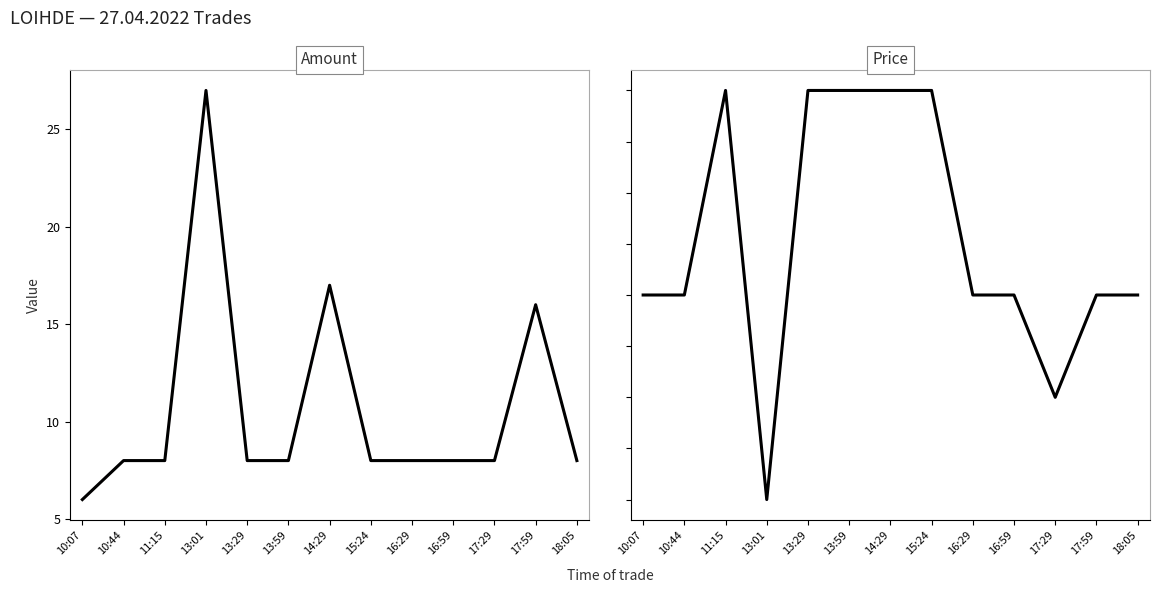

How many data points does each series have?

13